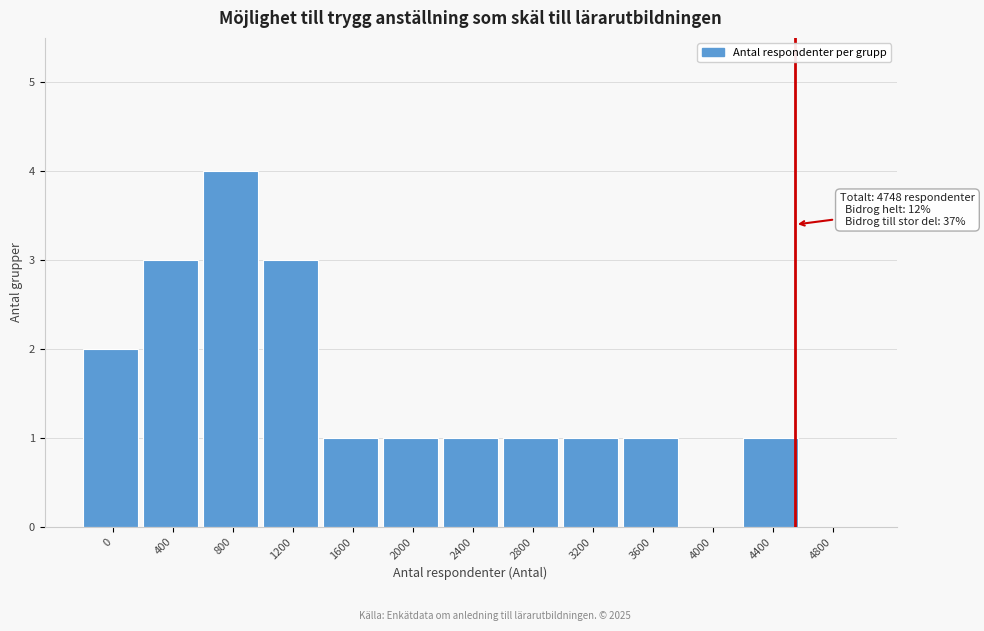

Reading right to left, transcribe all the data shown in this chart.

4800=0	4400=1	4000=0	3600=1	3200=1	2800=1	2400=1	2000=1	1600=1	1200=3	800=4	400=3	0=2